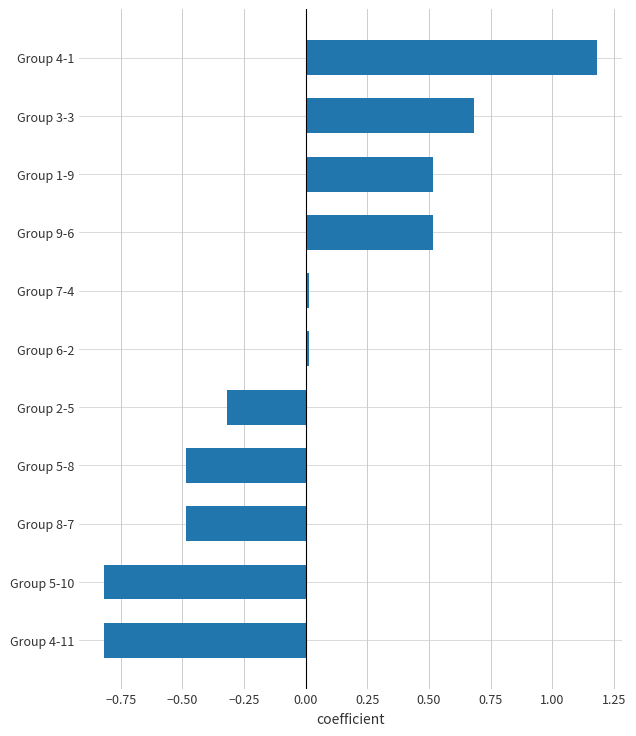

What is the greatest value displayed?

1.2